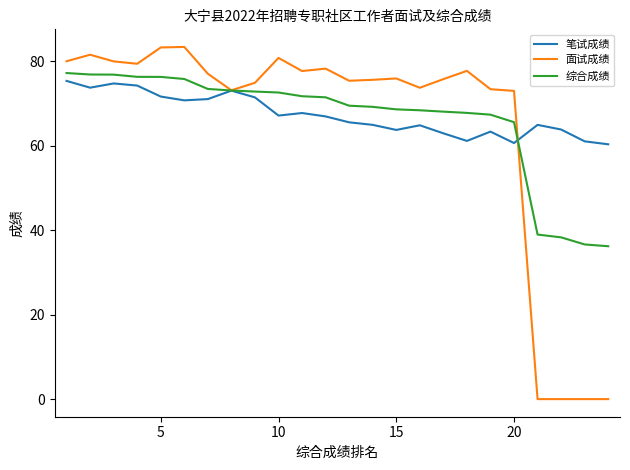

What is the lowest value of the 综合成绩 series?

36.2